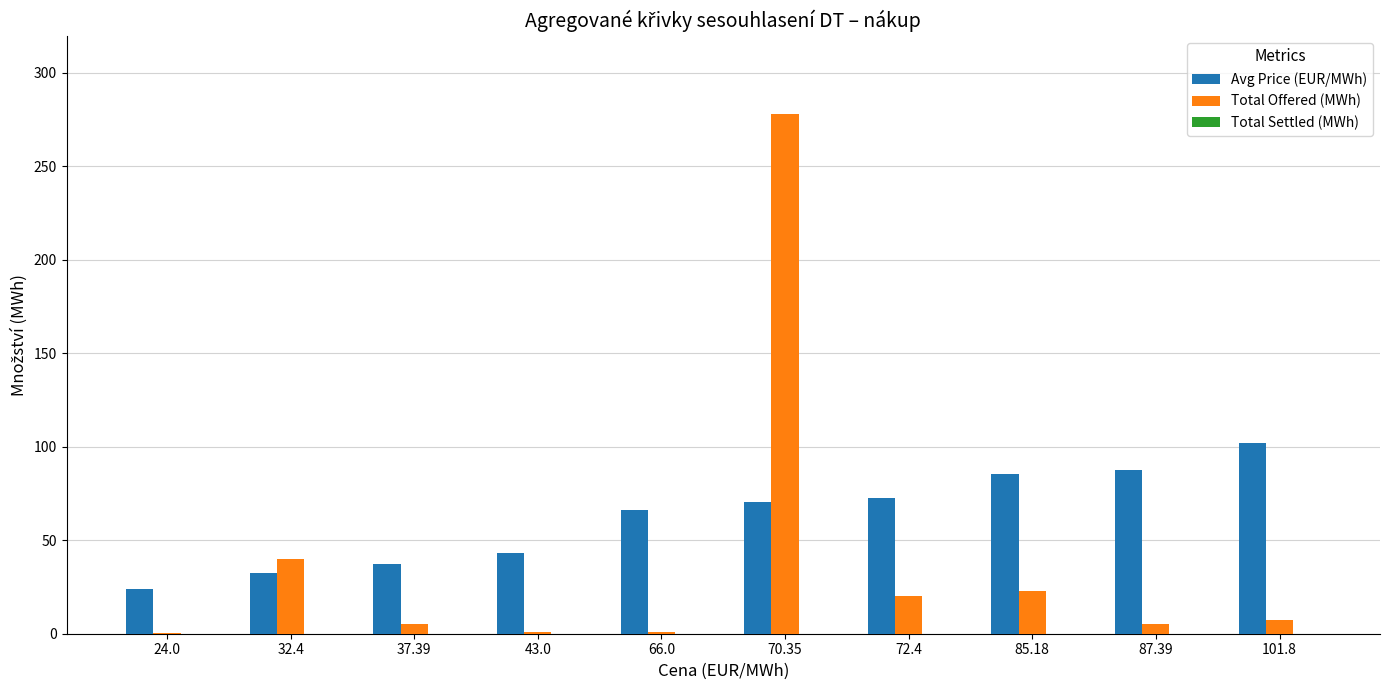

How many groups of bars are there?

10